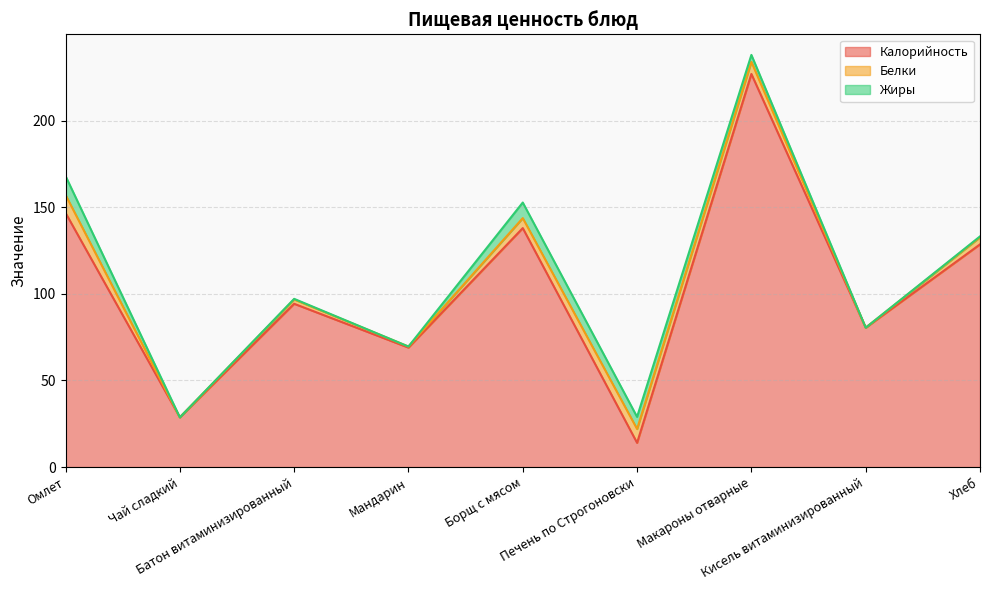

What are all the series names shown in the legend?

Калорийность, Белки, Жиры